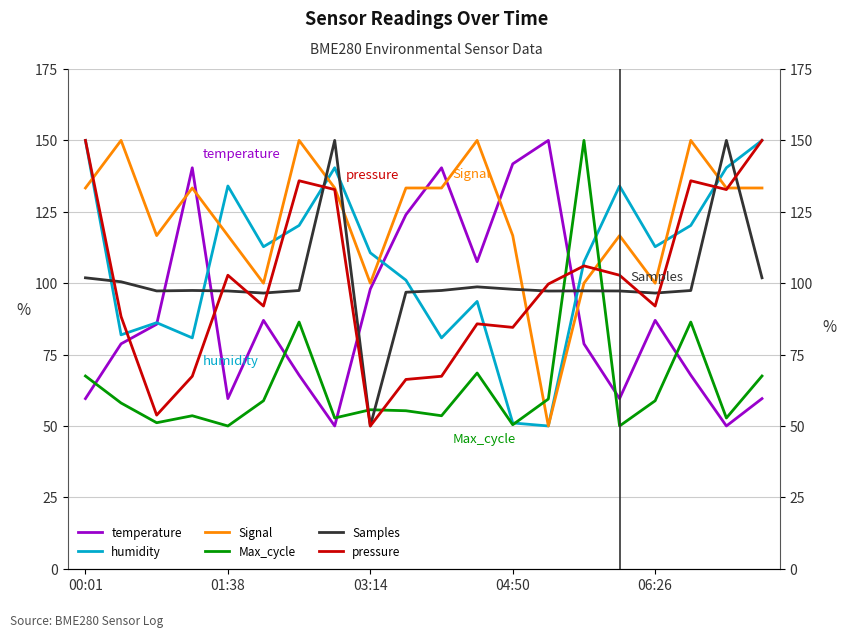

What is the difference between the maximum and minimum values in the BME280_humidity series?

100.0